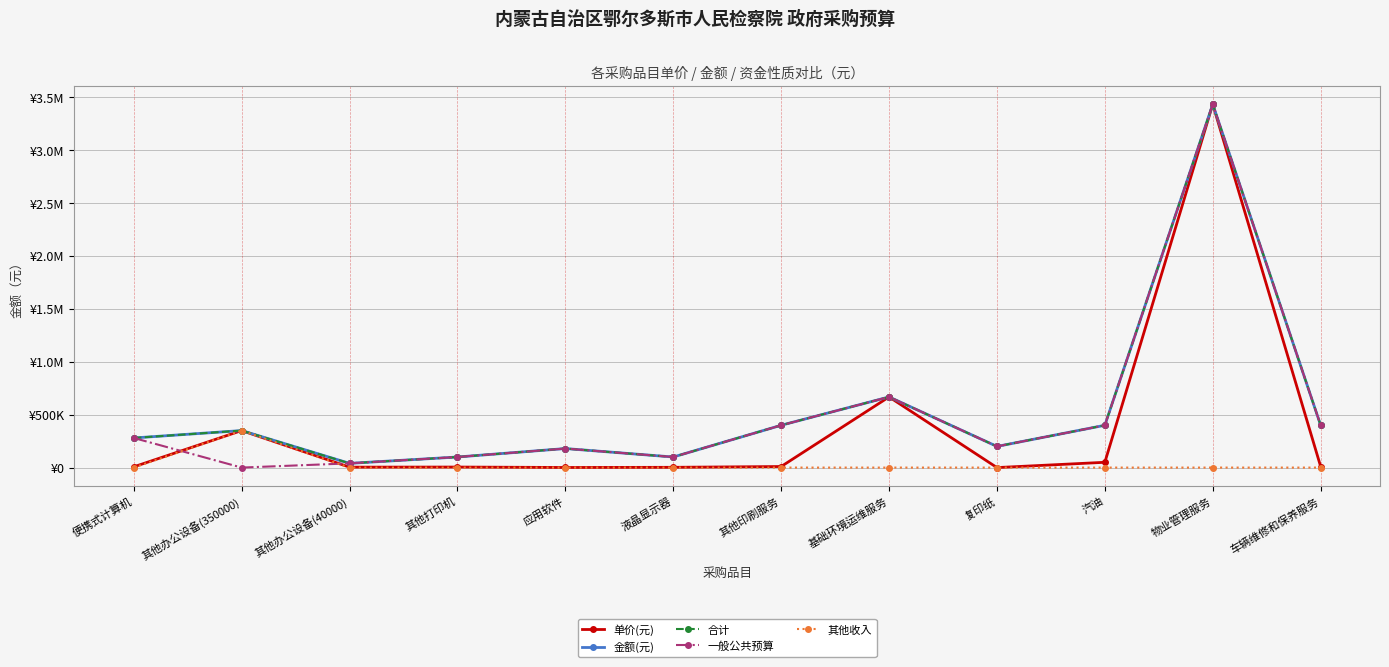

Does the chart have visible grid lines?

Yes